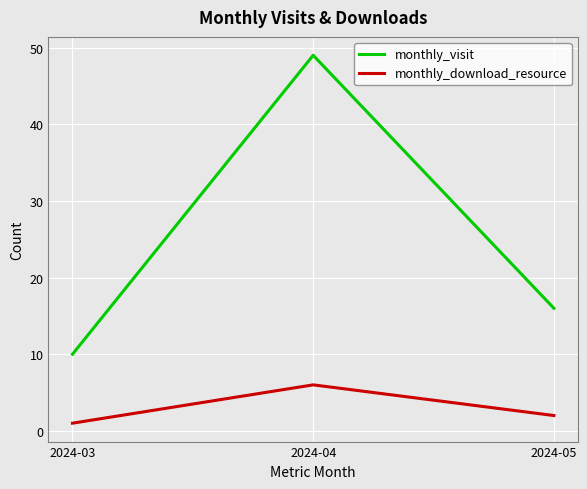

Is it true that monthly_download_resource equals 2 at 2024-05?

True